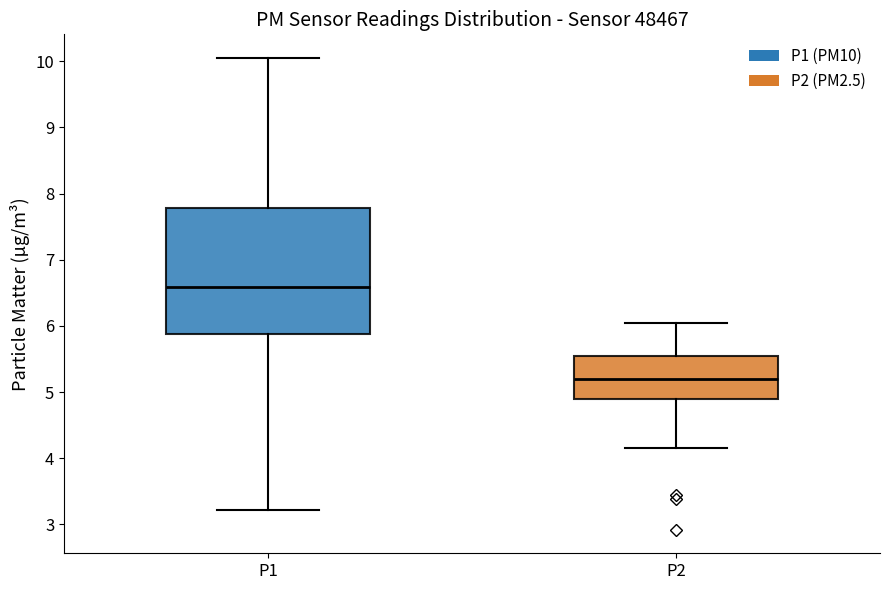

Which box is the tallest, from its lower edge to its upper edge?

P1